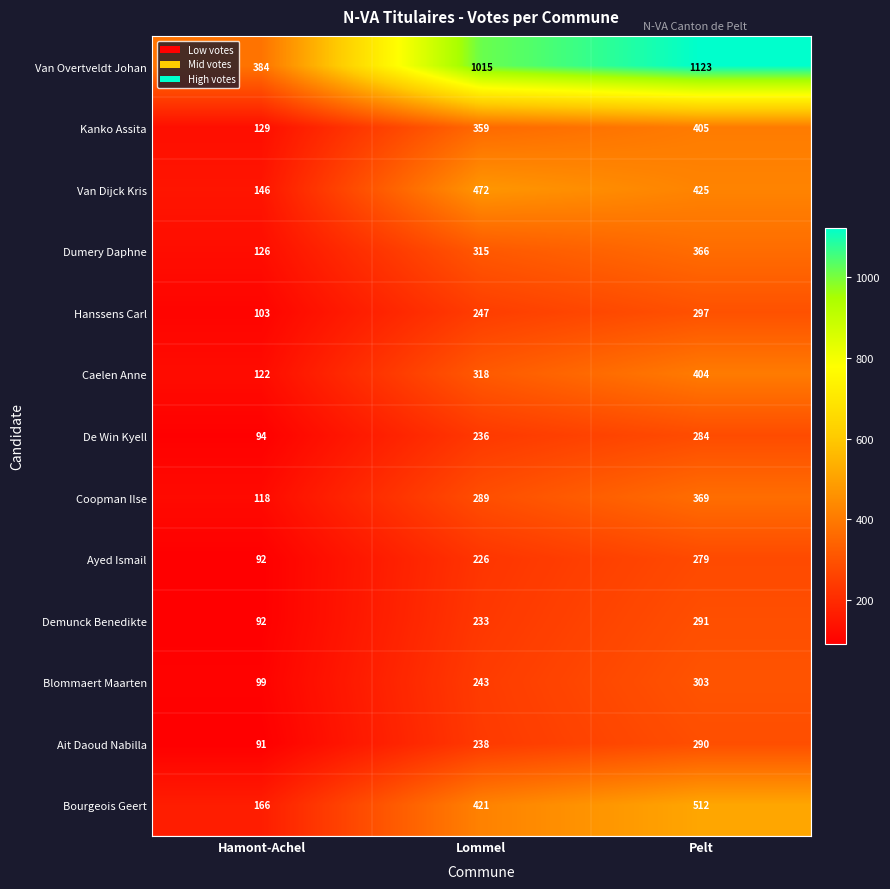

List the series in order of their peak value, highest first.

Van Overtveldt Johan, Bourgeois Geert, Van Dijck Kris, Kanko Assita, Caelen Anne, Coopman Ilse, Dumery Daphne, Blommaert Maarten, Hanssens Carl, Demunck Benedikte, Ait Daoud Nabilla, De Win Kyell, Ayed Ismail